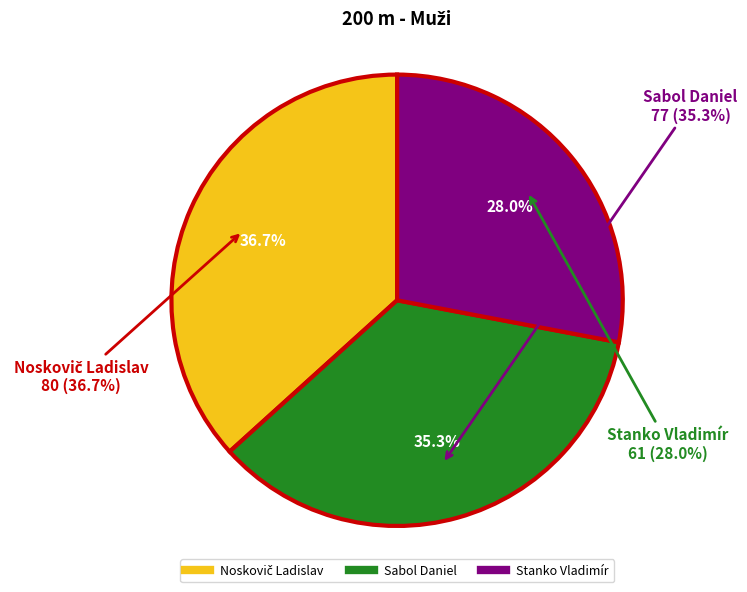

How many segments does this pie chart have?

3